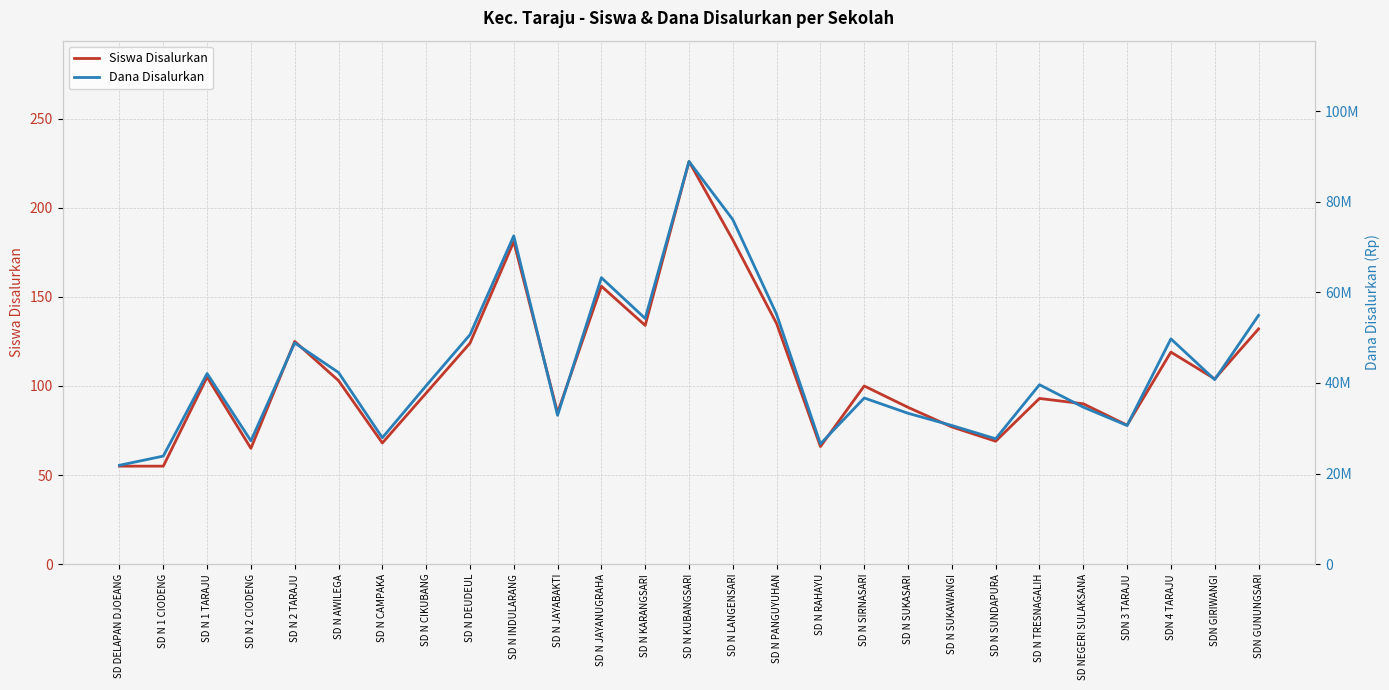

What is the sum of the Dana Disalurkan values at SD N SUKAWANGI and SD N AWILEGA?

72900000